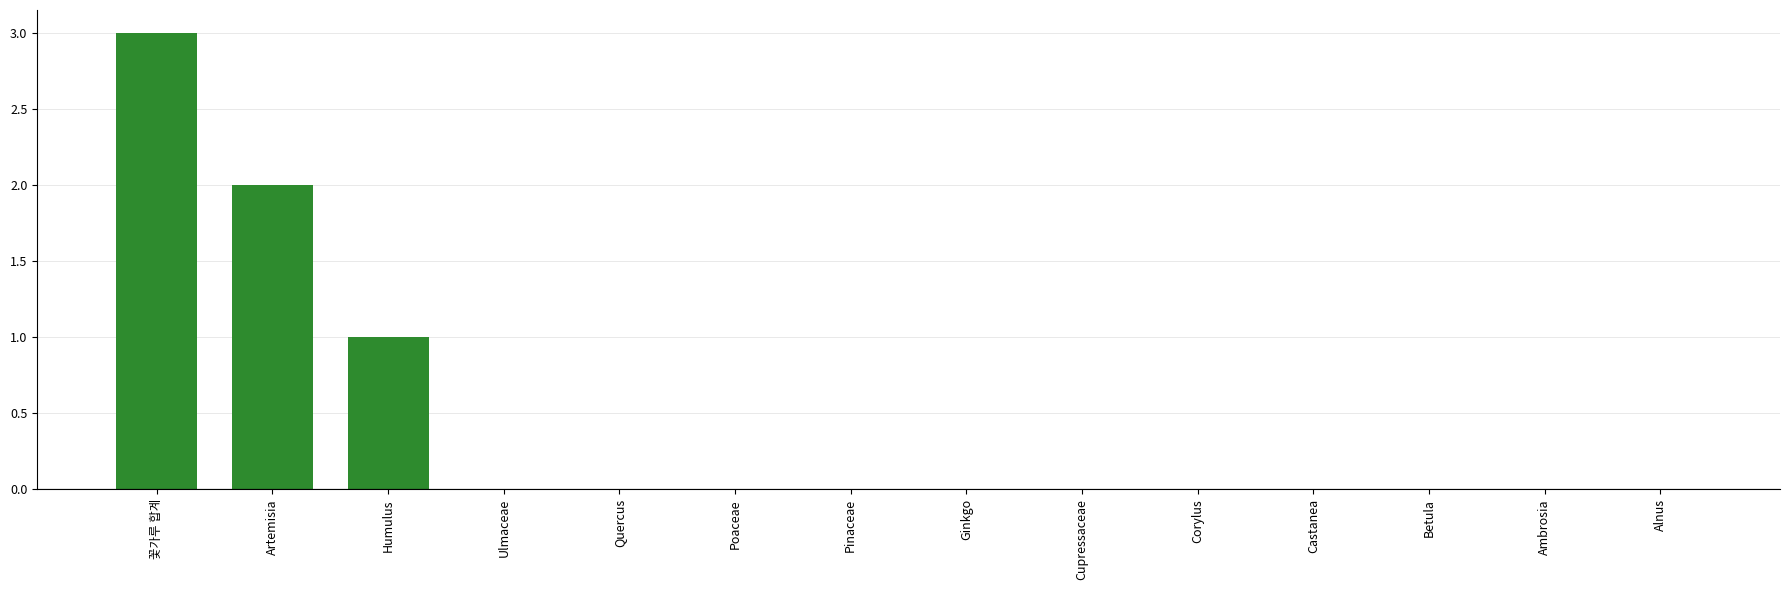

Reading left to right, list all the values displayed in this chart.

꽃가루 합계=3	Artemisia=2	Humulus=1	Ulmaceae=0	Quercus=0	Poaceae=0	Pinaceae=0	Ginkgo=0	Cupressaceae=0	Corylus=0	Castanea=0	Betula=0	Ambrosia=0	Alnus=0